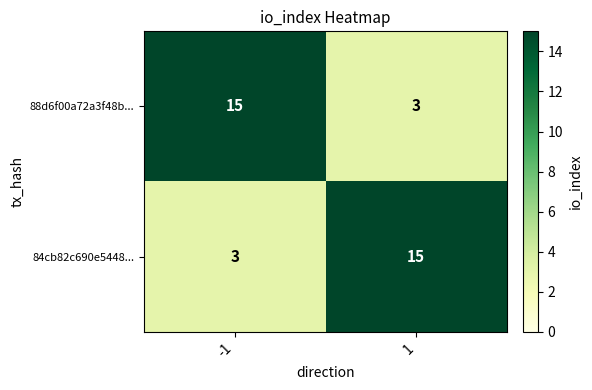

What is the approximate value of 84cb82c690e5448... at -1?

3